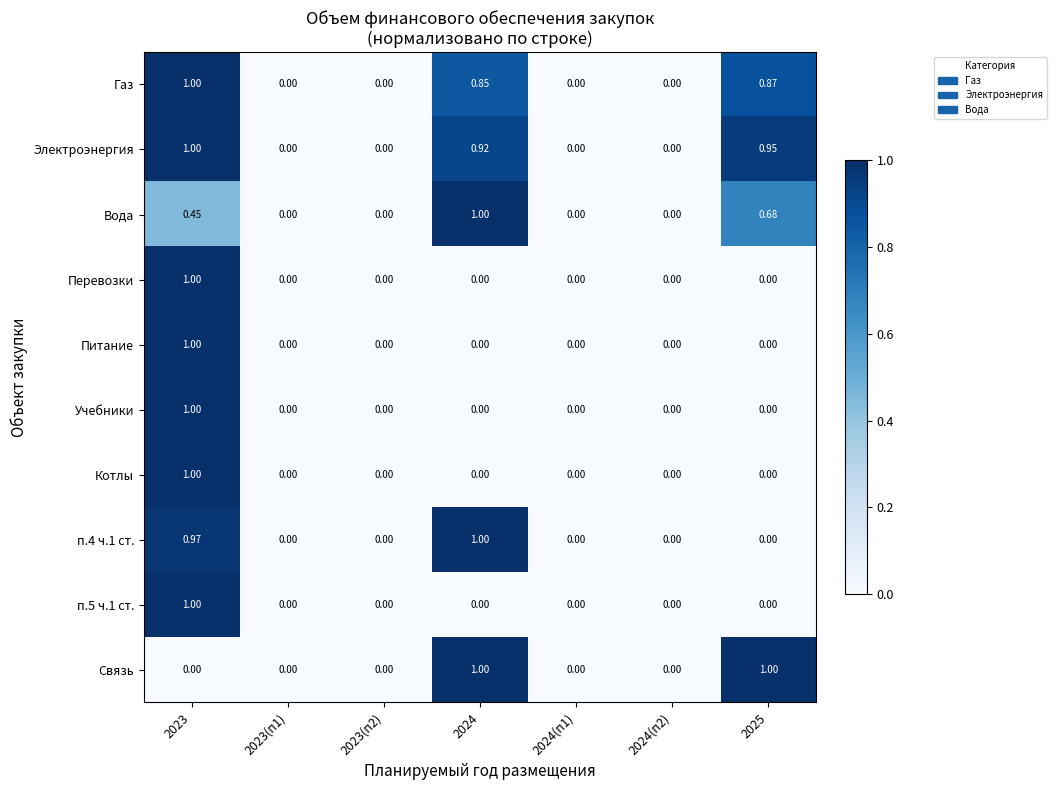

Which series has the largest total across all categories?

Электроэнергия